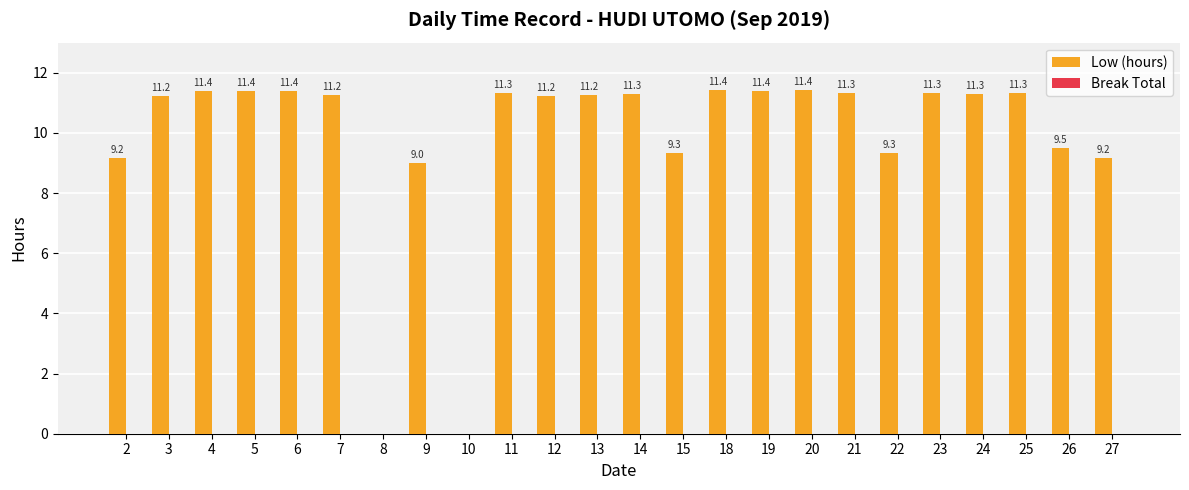

True or false: the data shows 11.3 at 21.

True